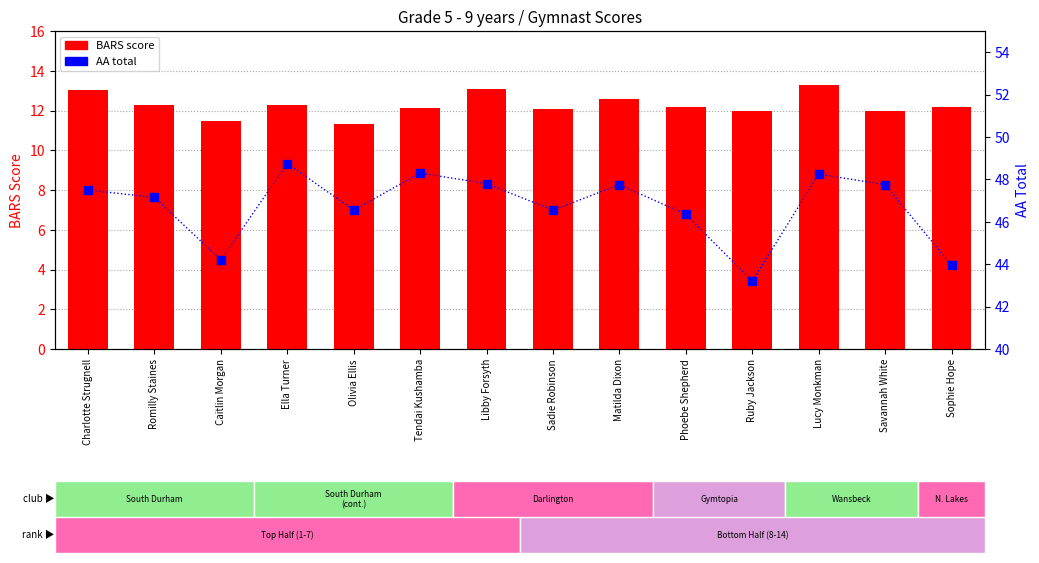

List the series in order of their overall mean, highest first.

AA Total, BARS